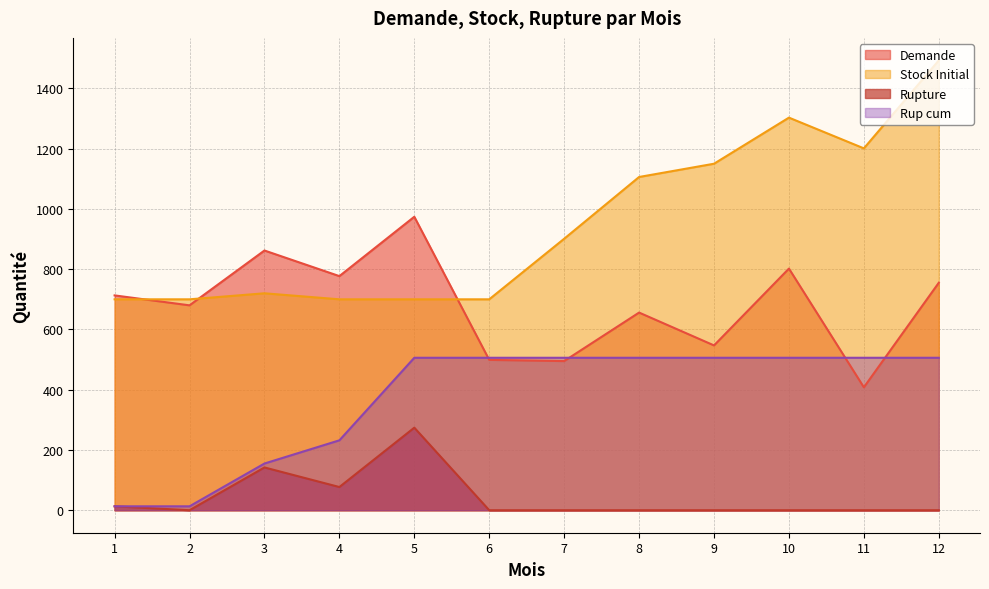

The Rup cum series shows 19 at 1. True or false?

False